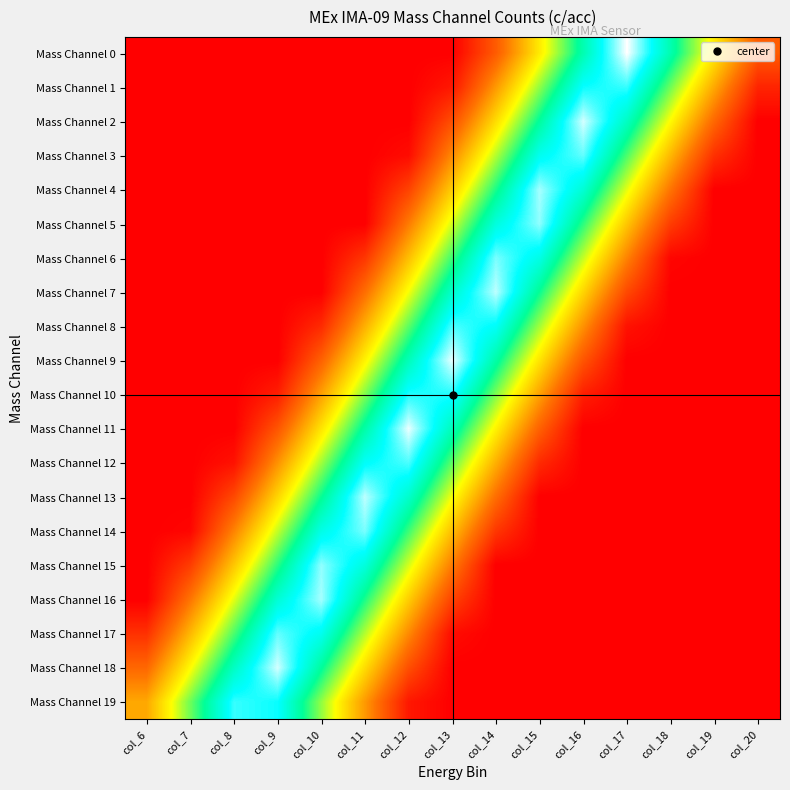

What is the total value across all series at col_12?

8.3